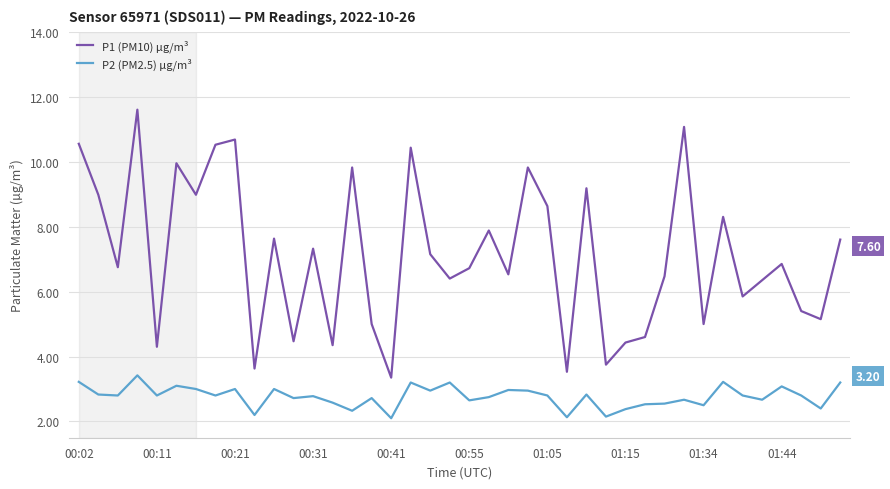

True or false: P2 (PM2.5) µg/m³ and P1 (PM10) µg/m³ cross at least once.

False